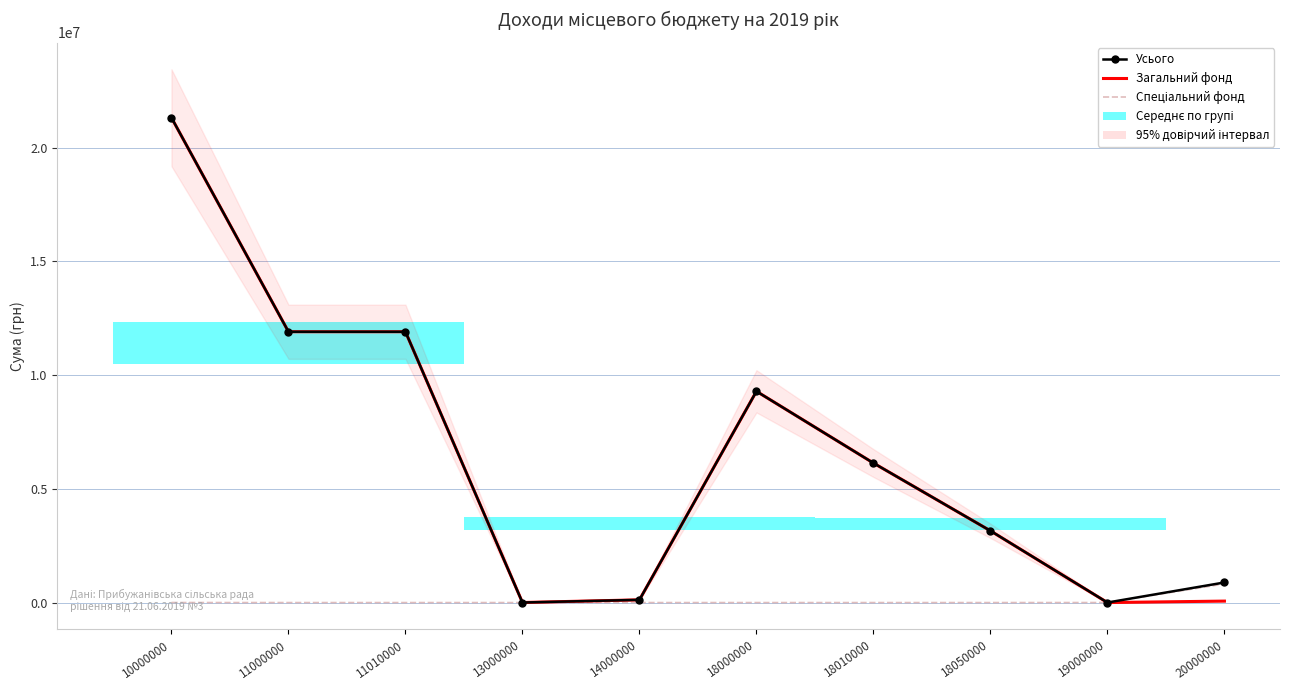

How many distinct data groups are displayed?

3